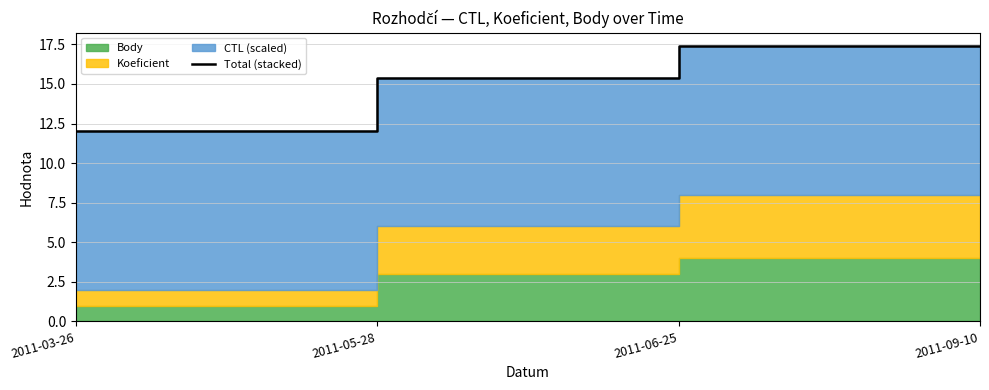

The value at 2011-06-25 is 17.4. True or false?

True